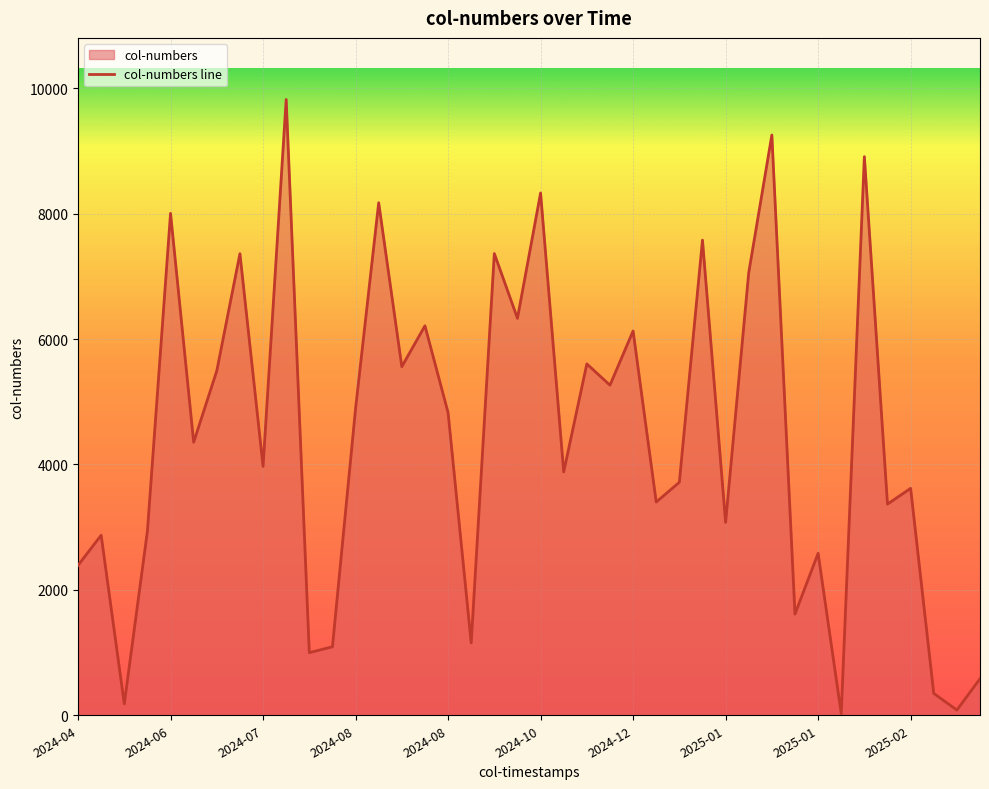

At which category does the data reach its first local peak?

2024-06